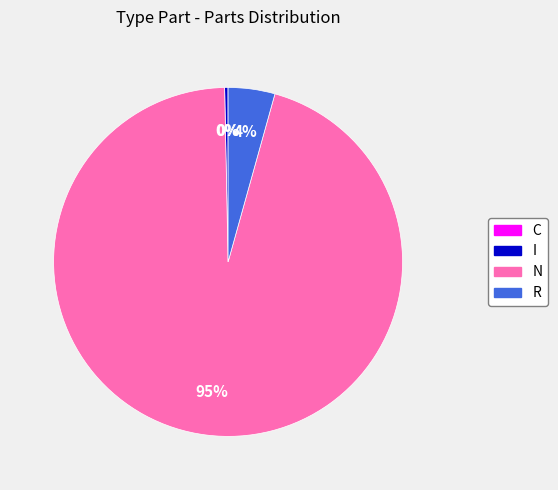

Is the sum of R and N greater than half?

Yes